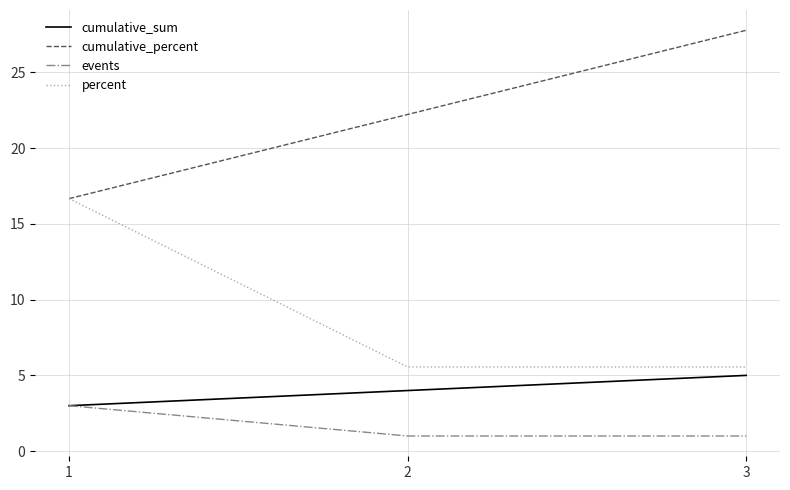

What is the total value across all series at 3?

39.3